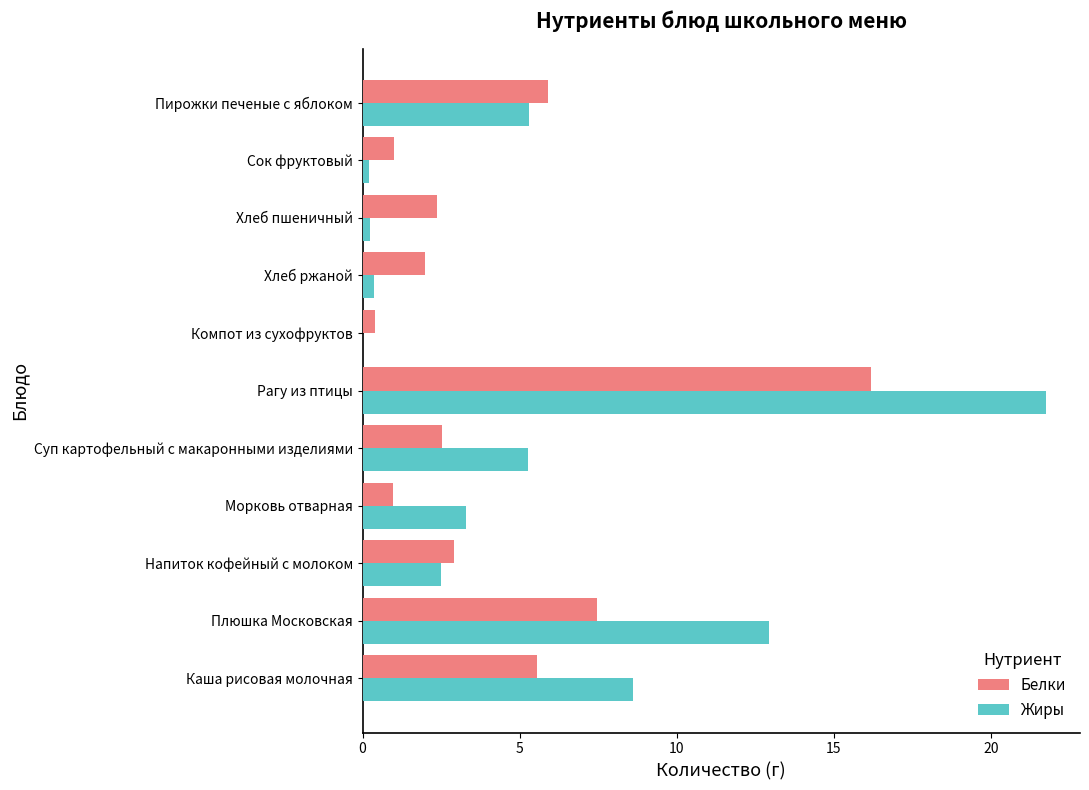

What is the sum of all Жиры values?

60.5